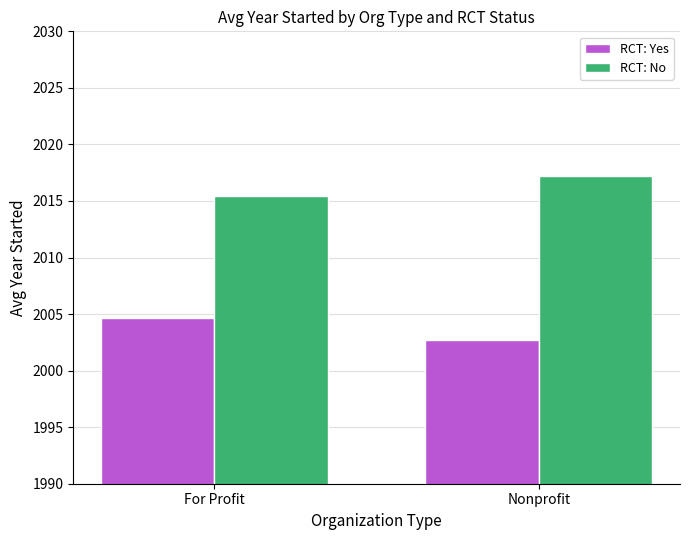

What is the minimum value for RCT: No?

2015.4